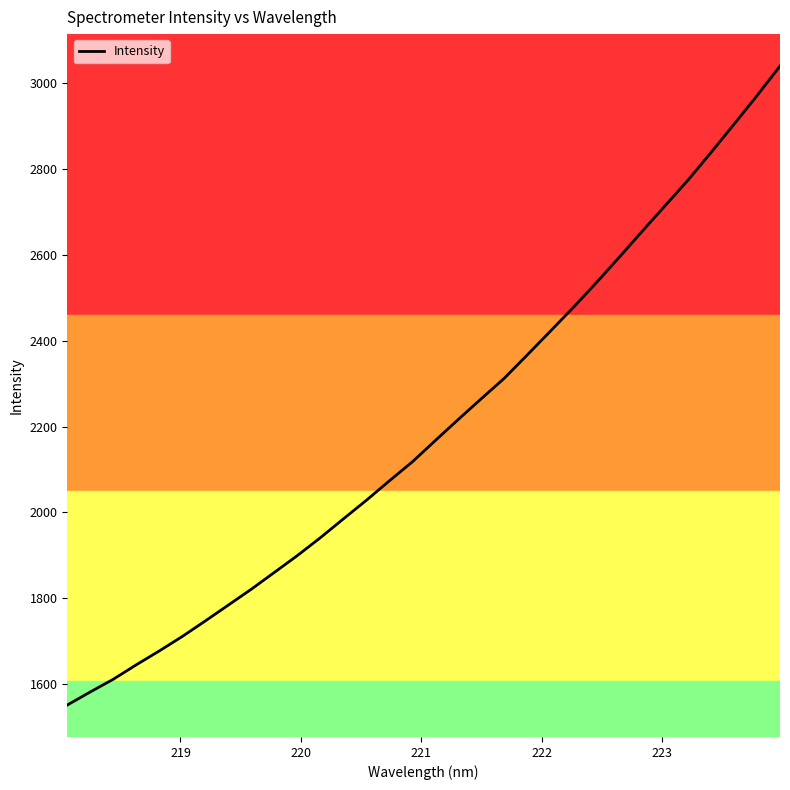

What is the difference between the maximum and minimum values?

1489.5